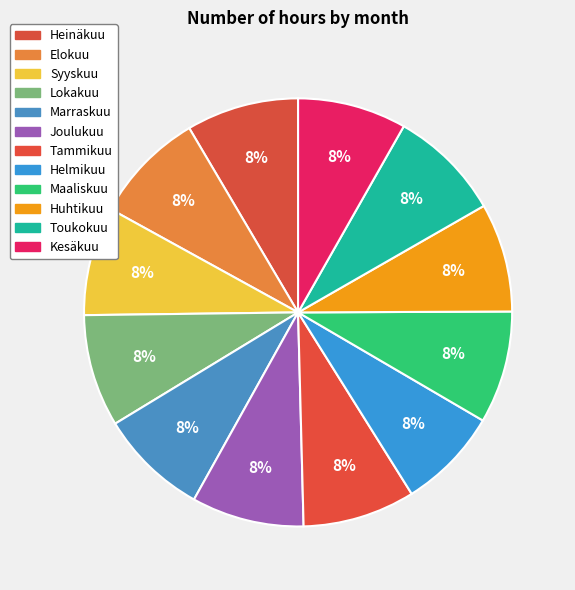

Is there a majority slice in this chart?

No